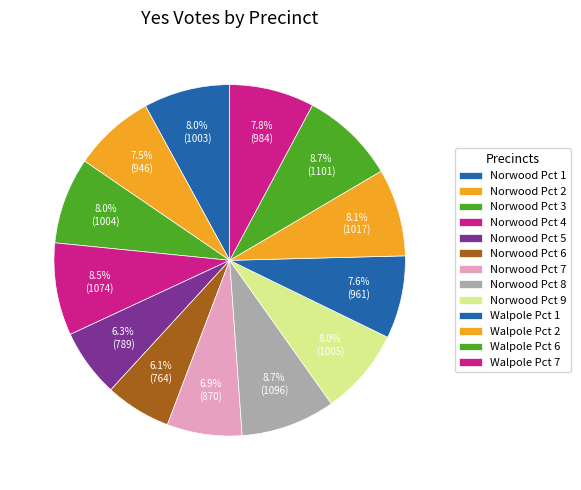

Approximately how many times larger is the value at Norwood Pct 8 compared to Norwood Pct 4?

1.0